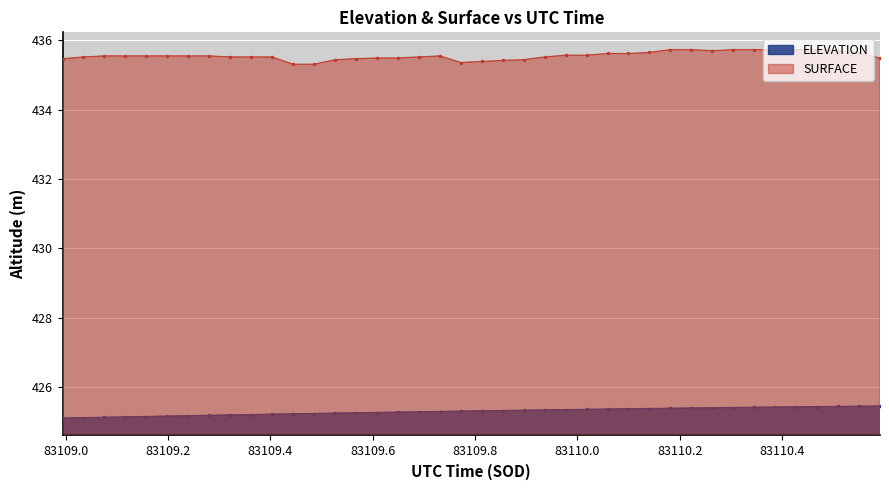

Which series has the largest total across all categories?

SURFACE